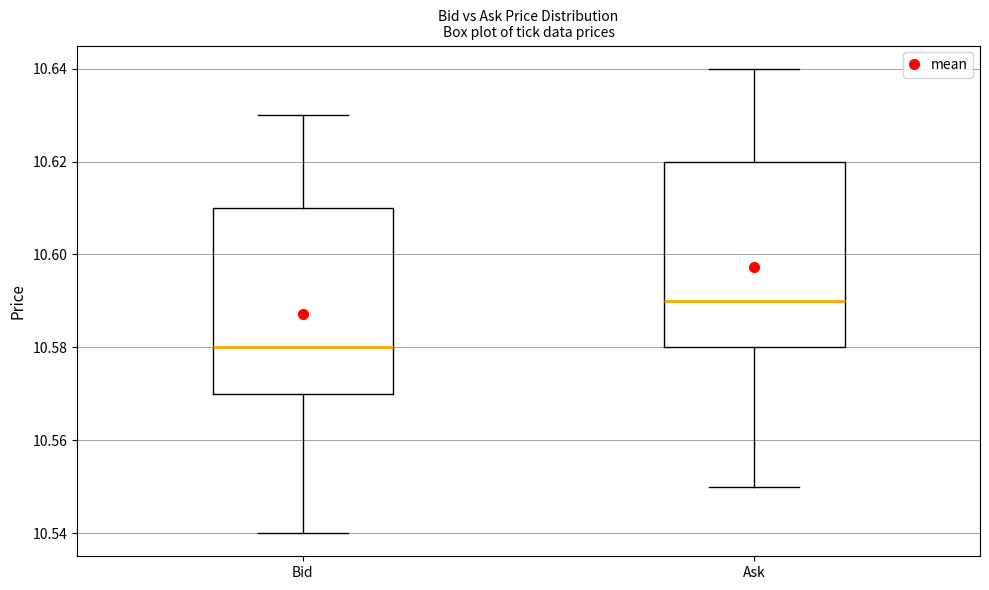

Reading left to right, read every box against the y-axis: the position of its median line, the range the box covers, and the ends of its whiskers. The values are not printed on the chart, so give them approximately, as read against the axis.

Bid: median 10.58, box 10.57 to 10.61, whiskers 10.54 to 10.63
Ask: median 10.59, box 10.58 to 10.62, whiskers 10.55 to 10.64